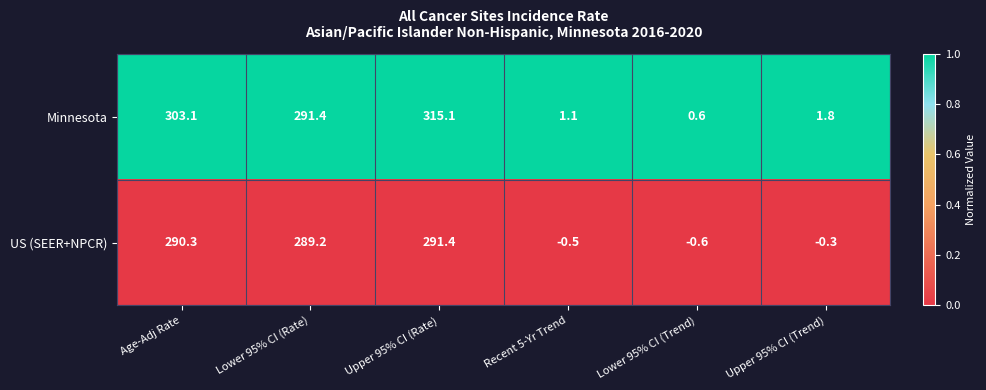

At which category does the chart reach its minimum across all series?

Lower 95% CI (Trend)